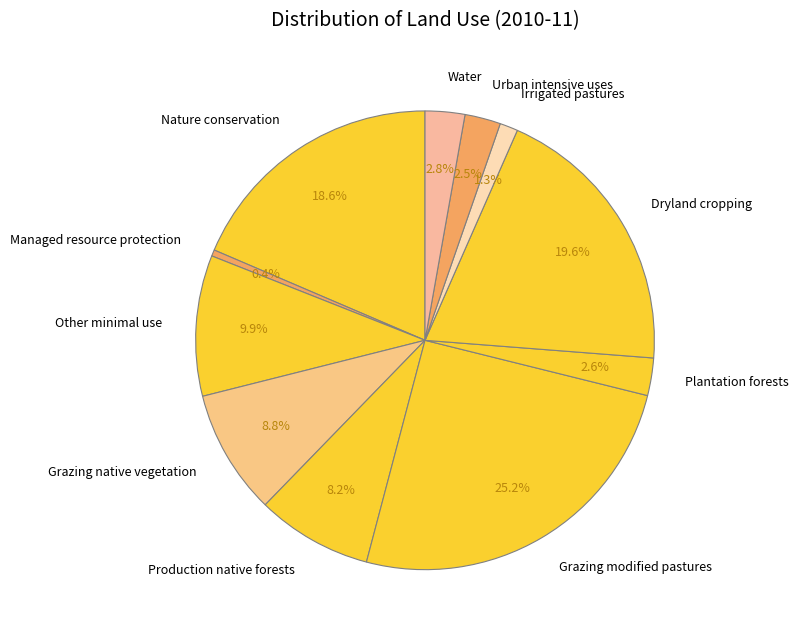

What percentage is the Dryland cropping slice, to the nearest percent?

20%